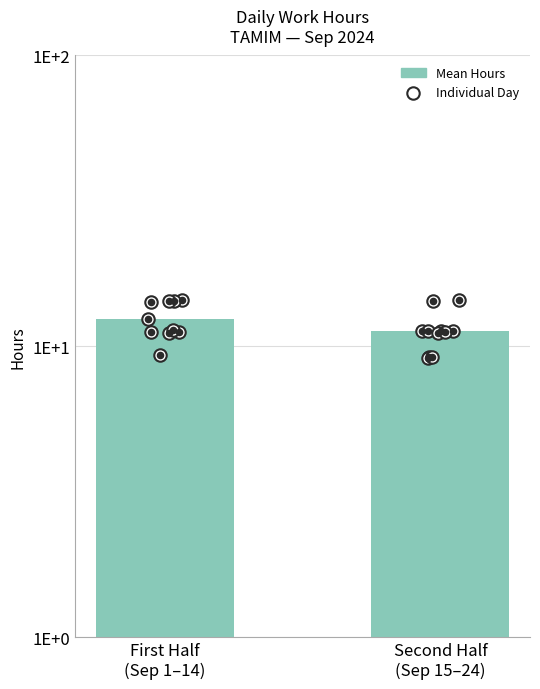

What is the change in value from First Half
(Sep 1–14) to Second Half
(Sep 15–24)?

-1.1